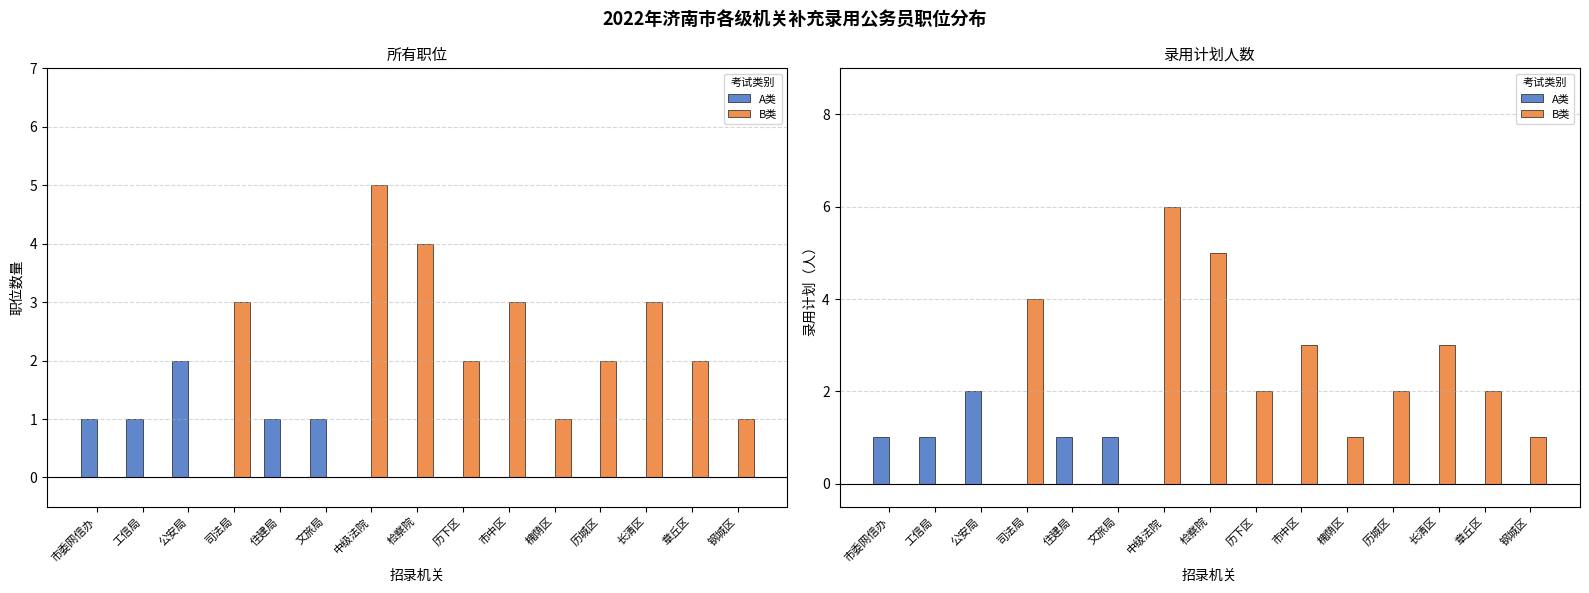

How many bars are there in each group?

2